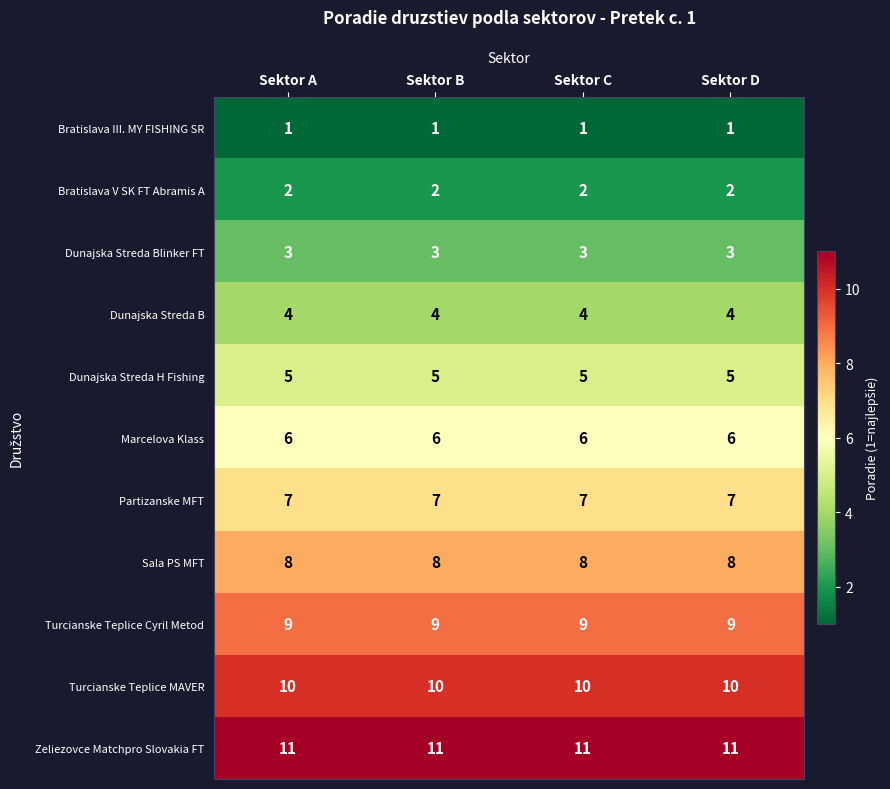

The Marcelova Klass series shows 8 at Sektor D. True or false?

False